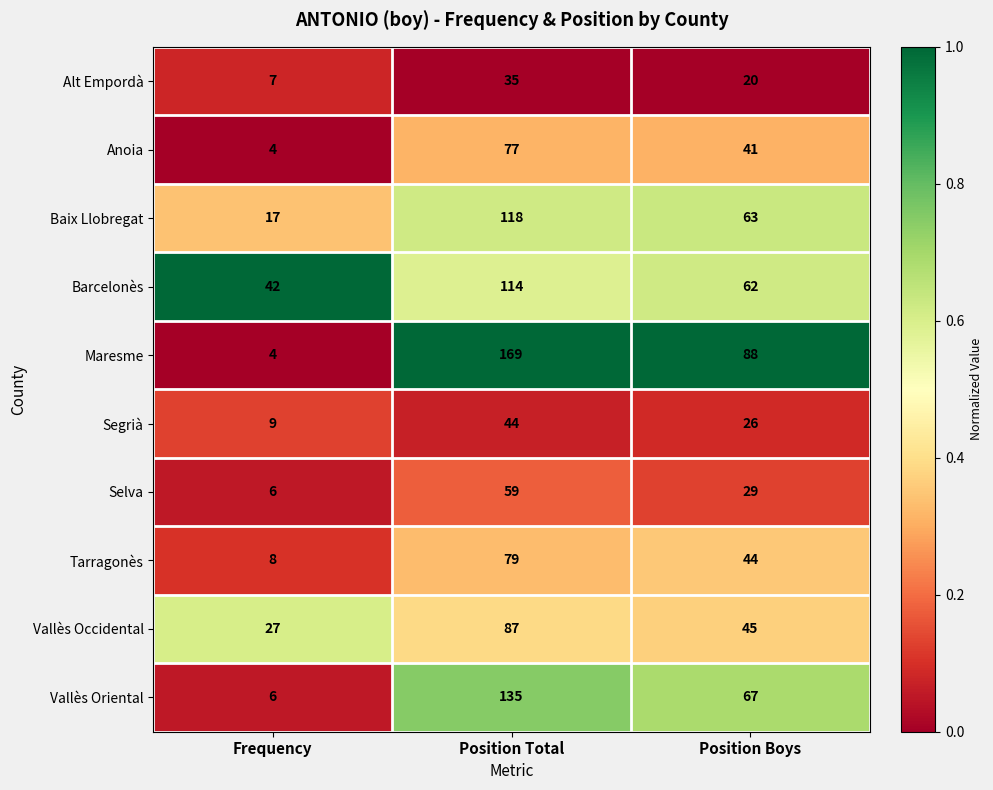

Count the number of categories in the chart.

3